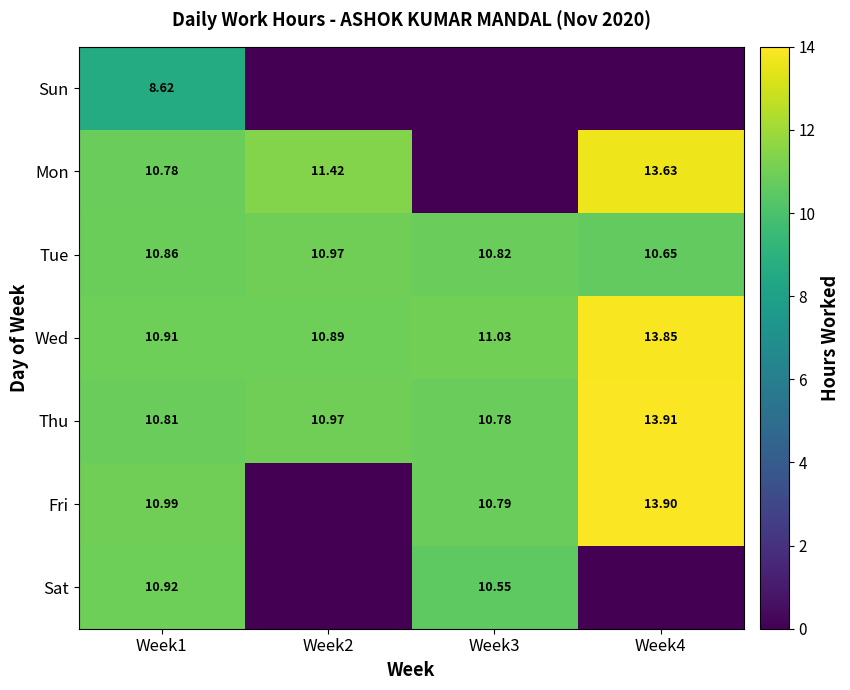

At Week1, list the series in order from largest to smallest.

Fri, Sat, Wed, Tue, Thu, Mon, Sun